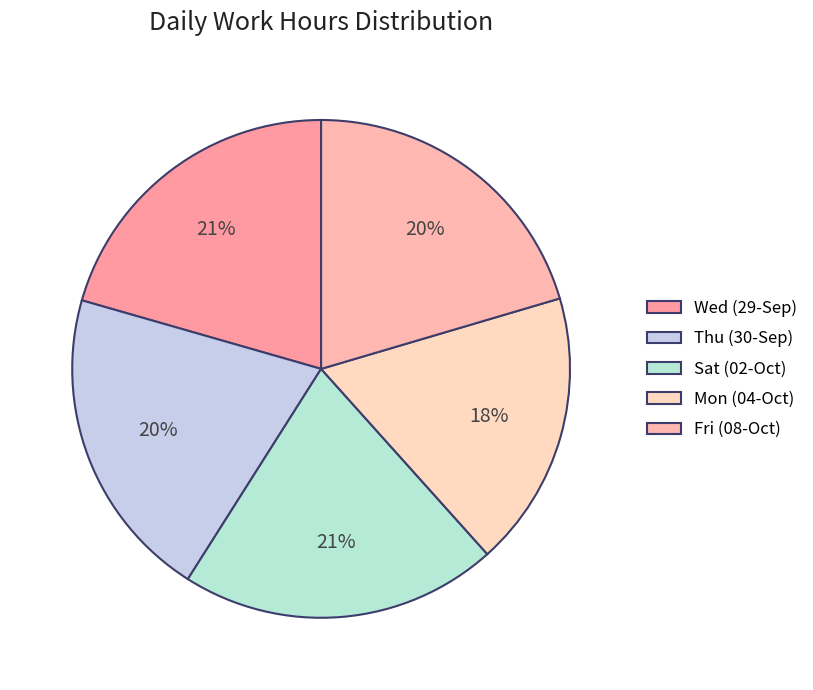

Which has a higher value, Mon or Thu?

Thu